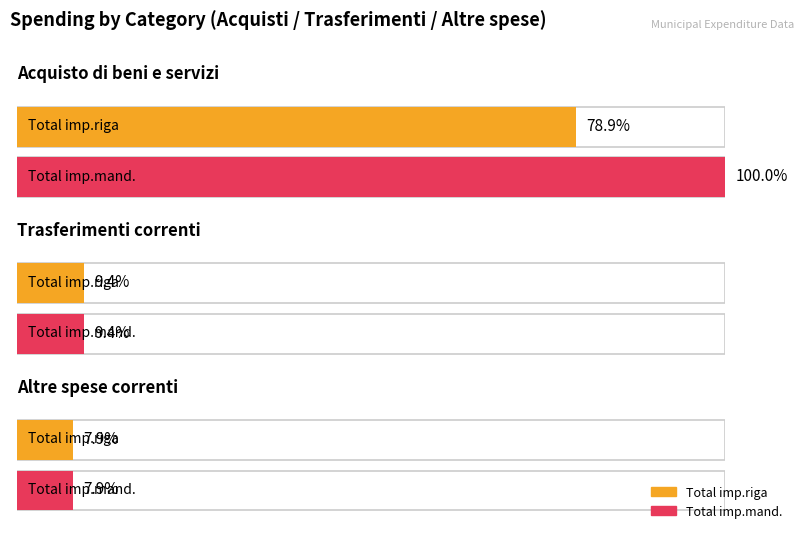

List the series in order of their peak value, lowest first.

imp.riga, imp.mand.